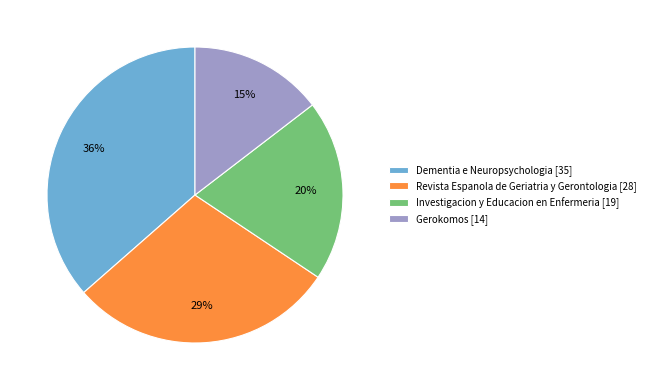

To the nearest percent, what percentage of the pie is Gerokomos?

15%